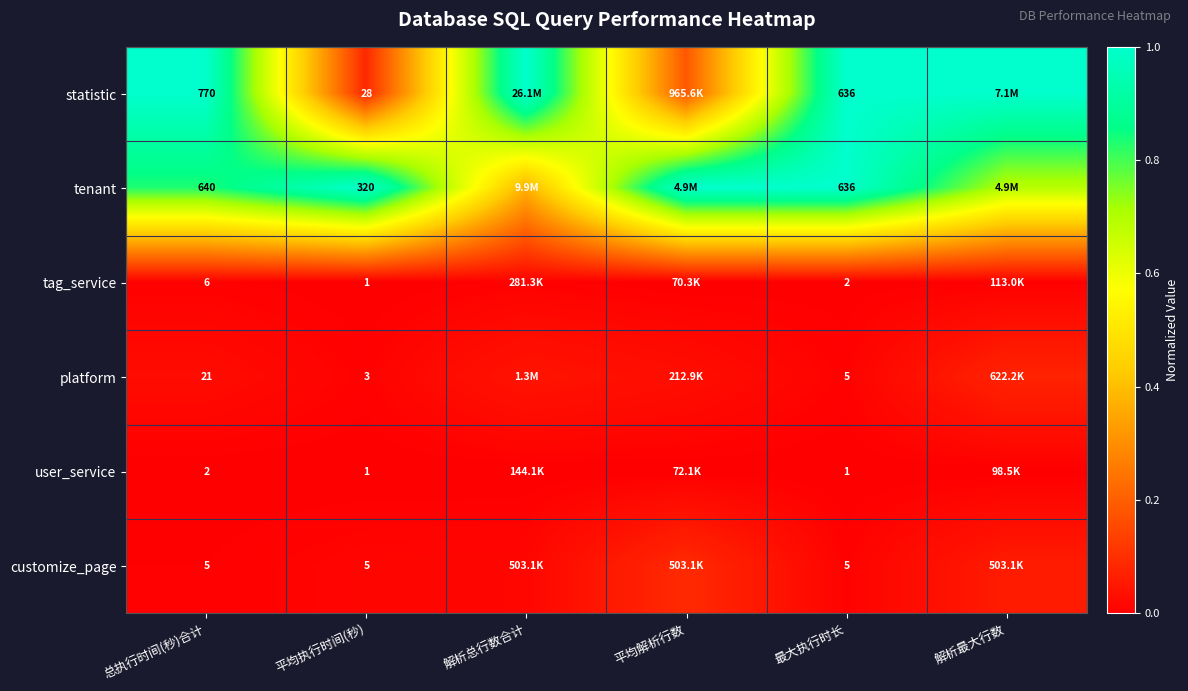

What is the spread (max minus min) of values at 解析最大行数?

1.0